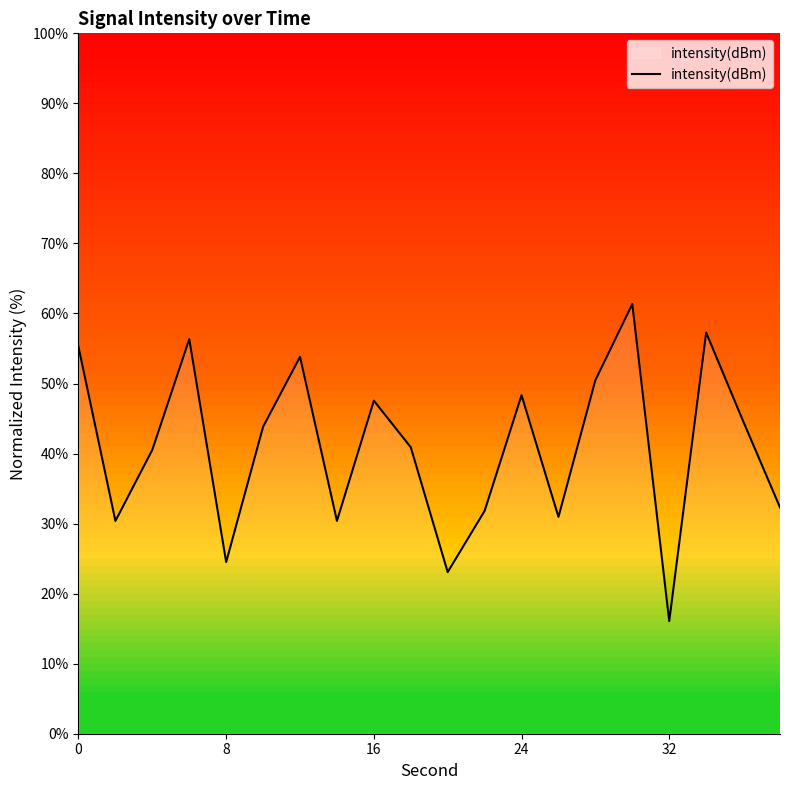

What is the difference between the maximum and minimum values?

45.3